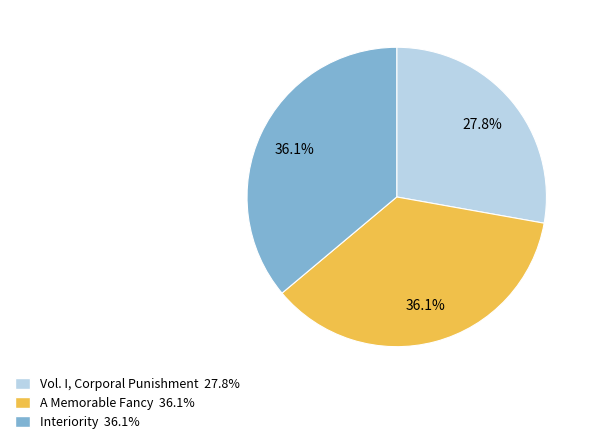

What percentage do A Memorable Fancy and Interiority together represent?

72.2%